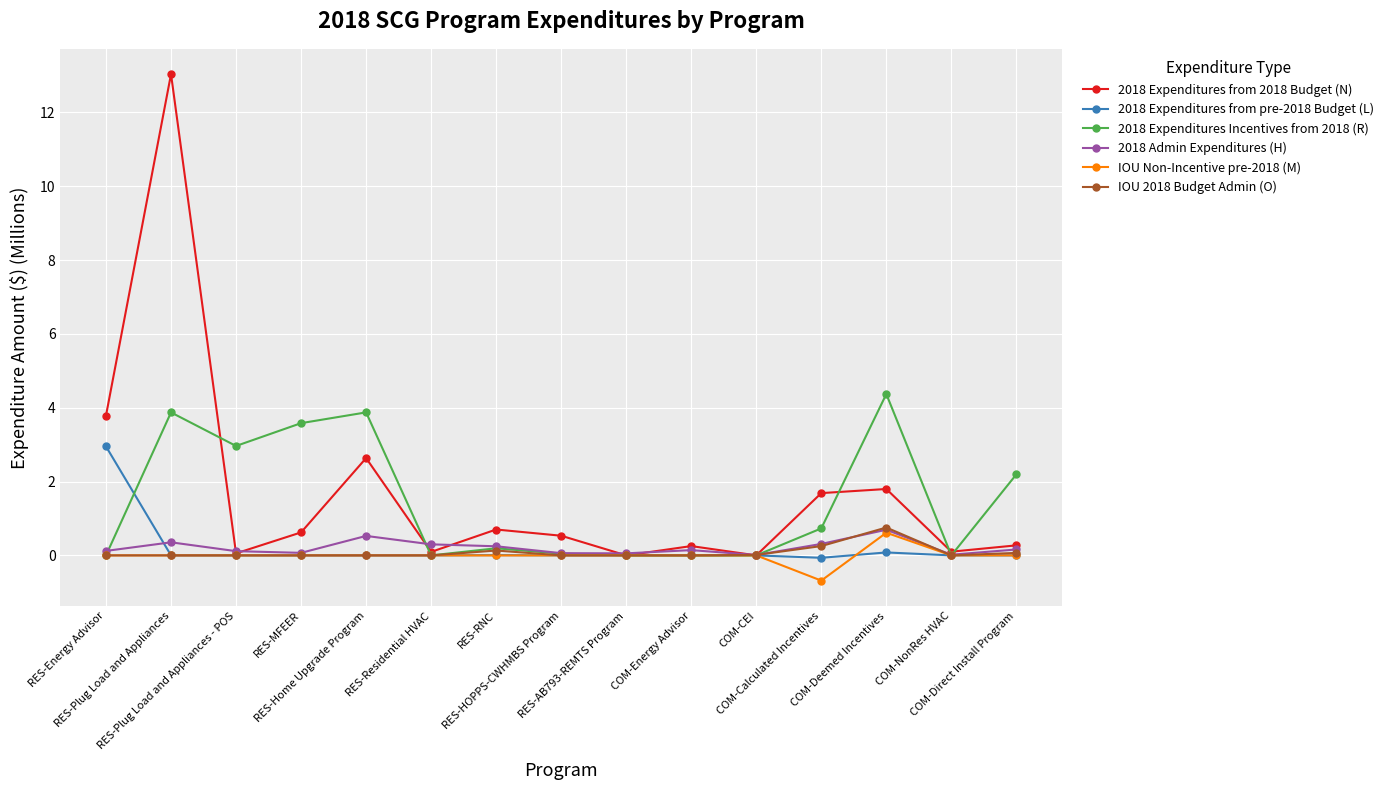

The IOU Non-Incentive pre-2018 (M) series shows 0.6 at RES-MFEER. True or false?

False